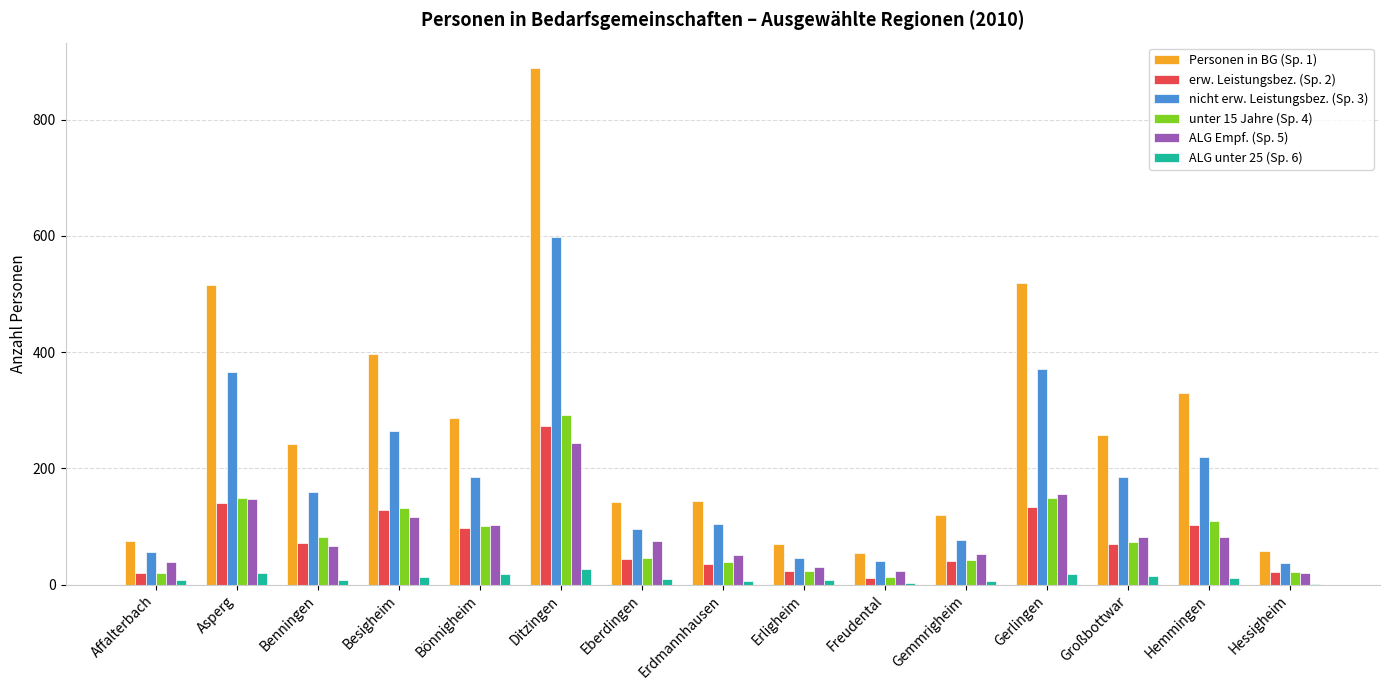

What is the greatest value displayed?

888